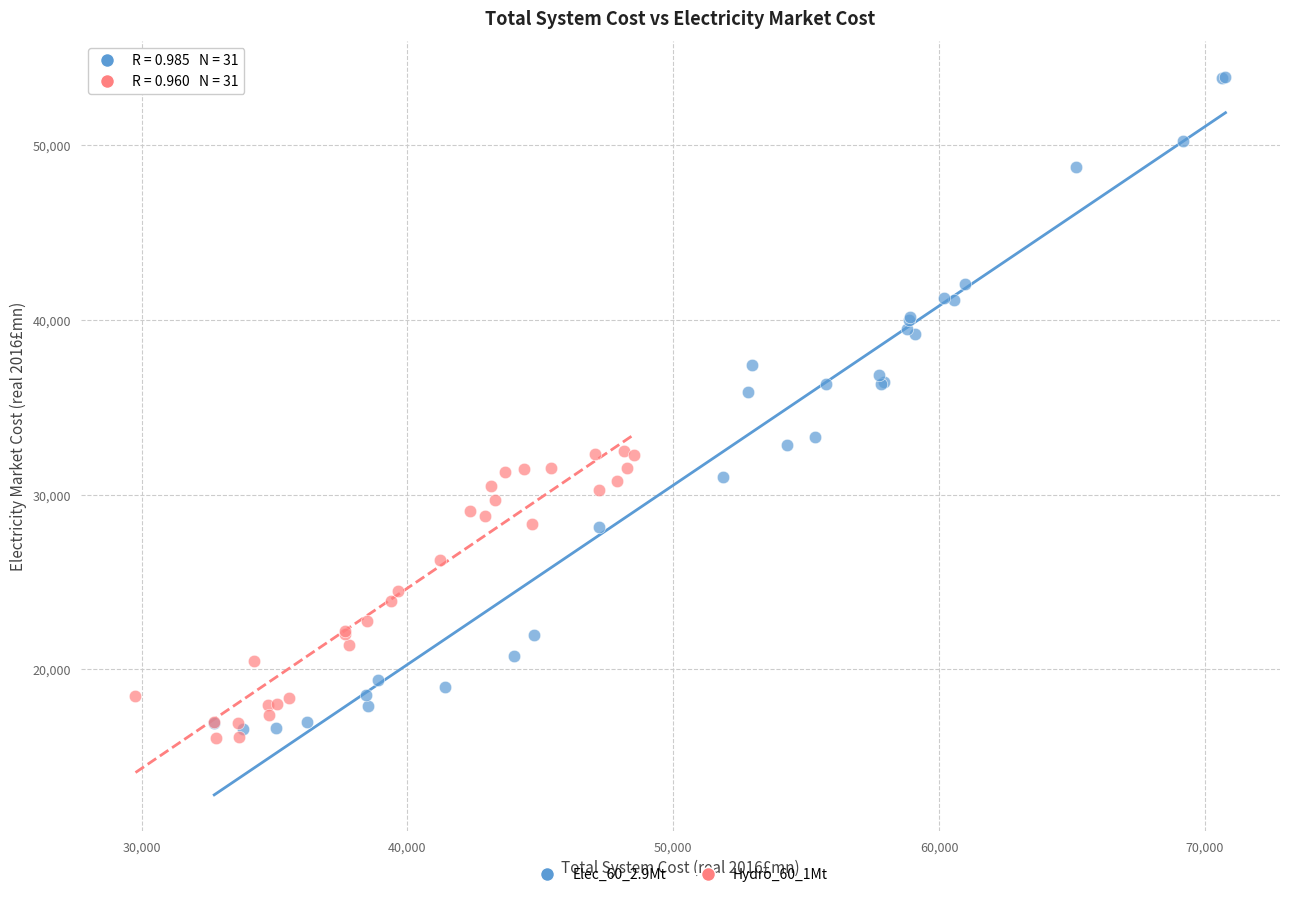

Which series contains the highest Y value?

Elec_60_2.9Mt